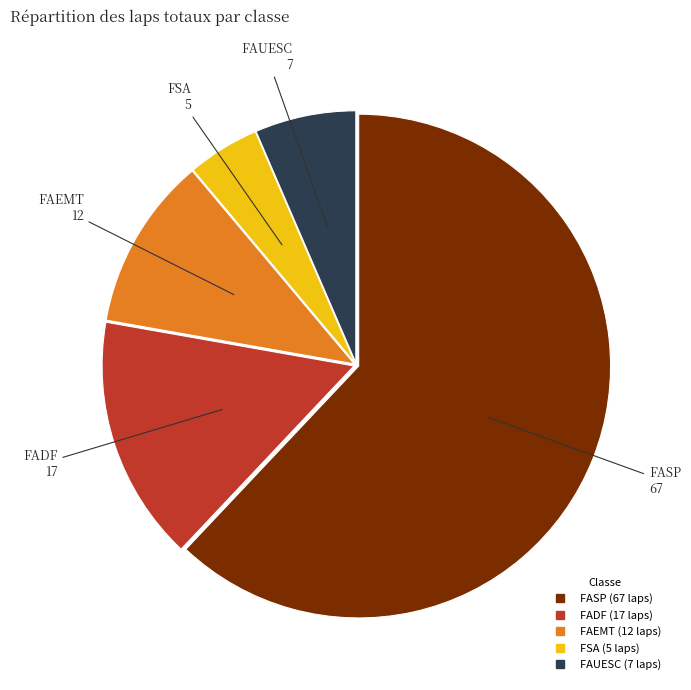

Is it true that FASP is 28% of the pie?

False